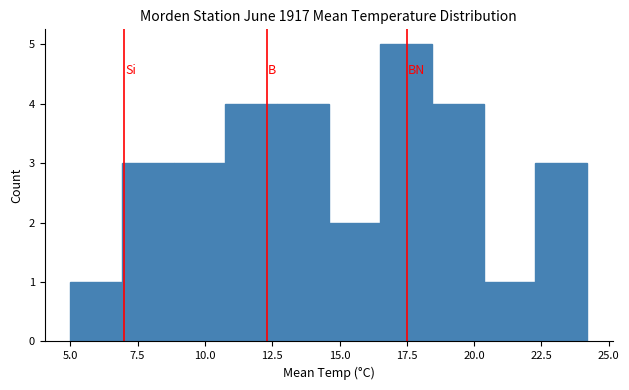

Around what value on the x-axis is the tallest bar? Give the approximate position of its centre, as read against the axis.

17.5